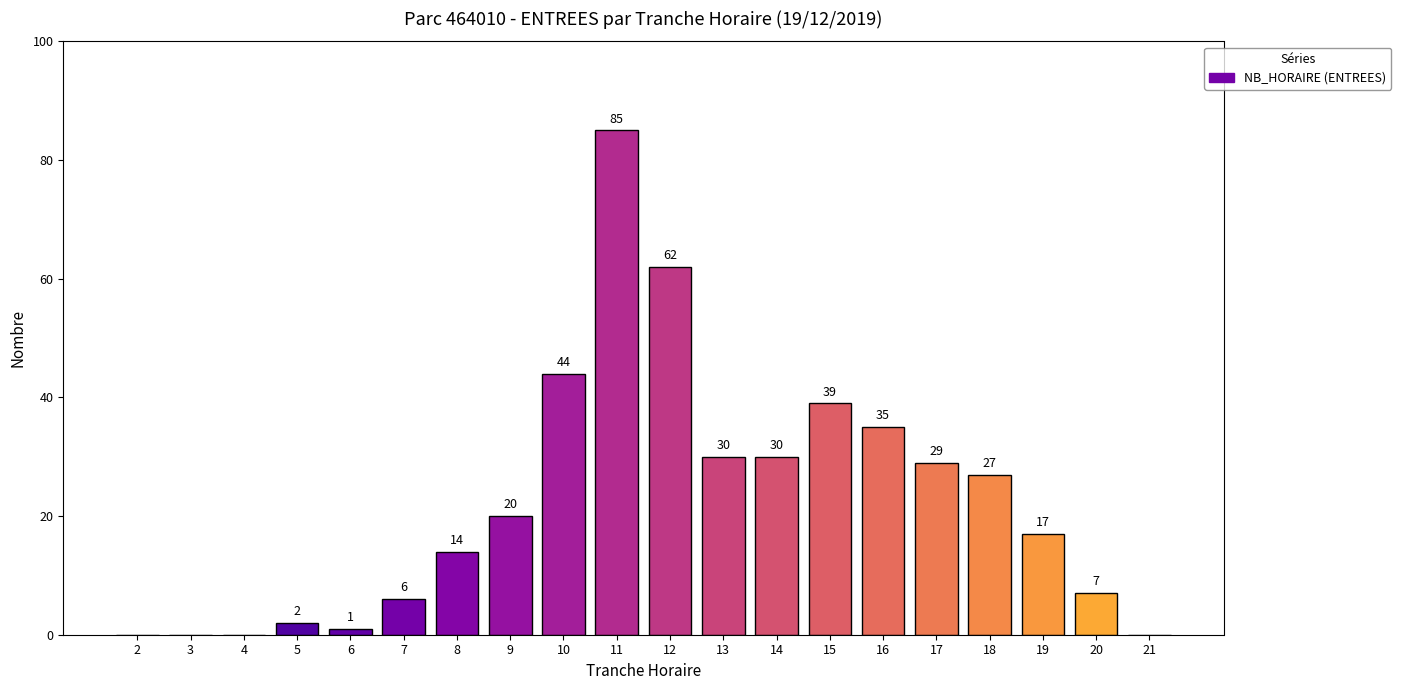

How many values are above zero?

16